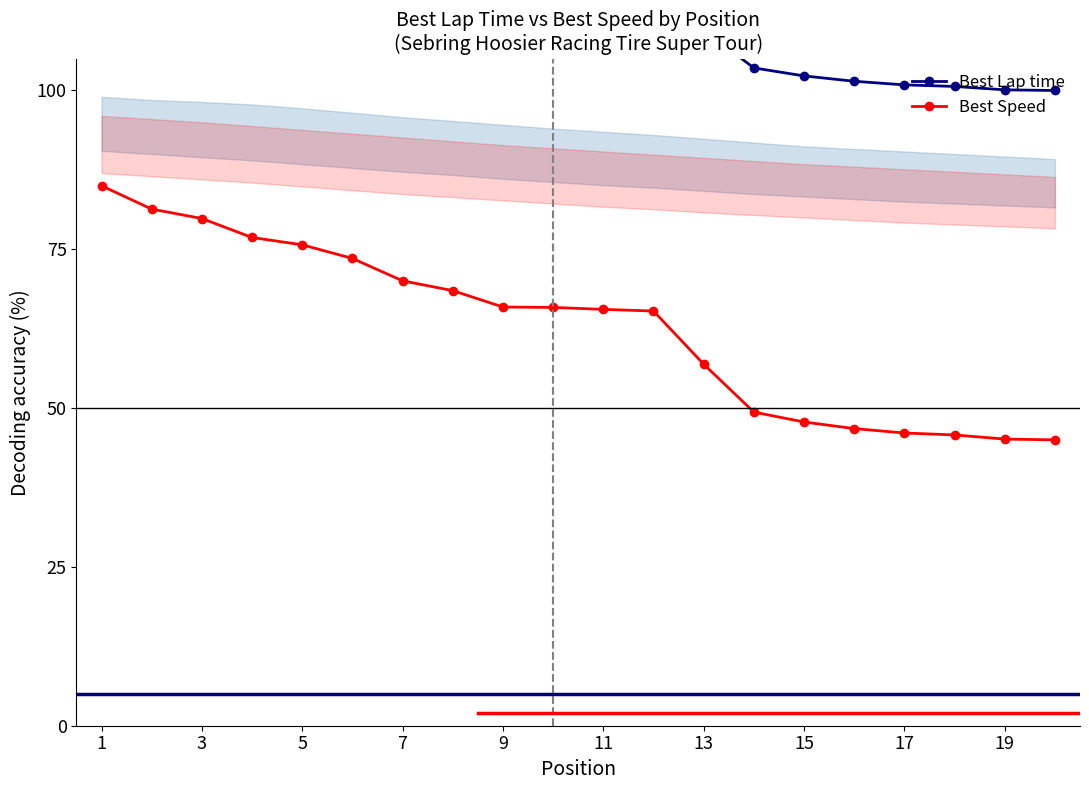

How many values in the Best Speed series exceed 65?

12